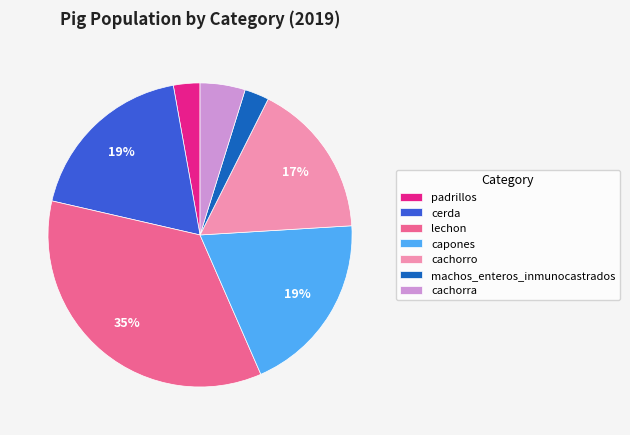

True or false: lechon accounts for 50% of the total.

False